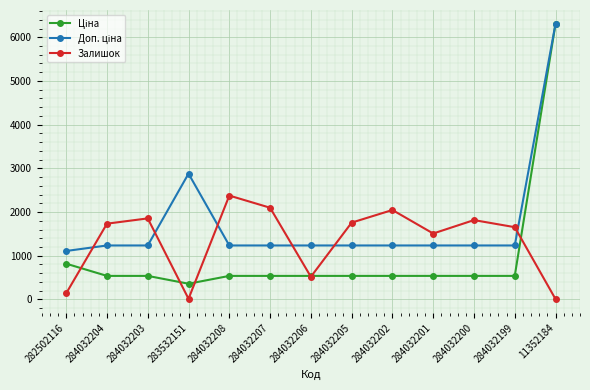

What is the spread (max minus min) of values at 284032205?

1219.0